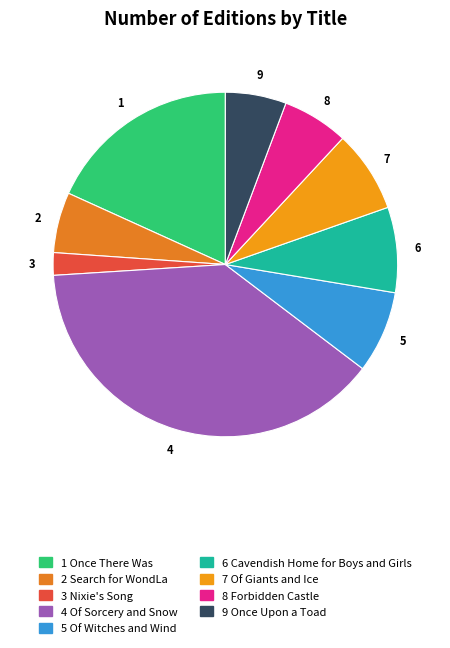

How many slices are in this pie chart?

9